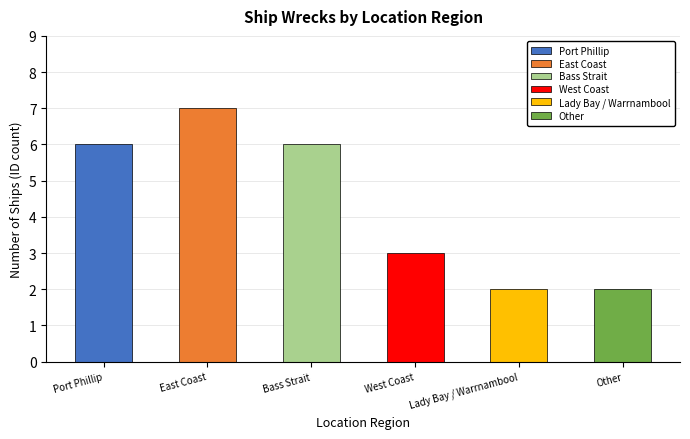

Rank the categories by value from lowest to highest.

Lady Bay / Warrnambool, Other, West Coast, Port Phillip, Bass Strait, East Coast